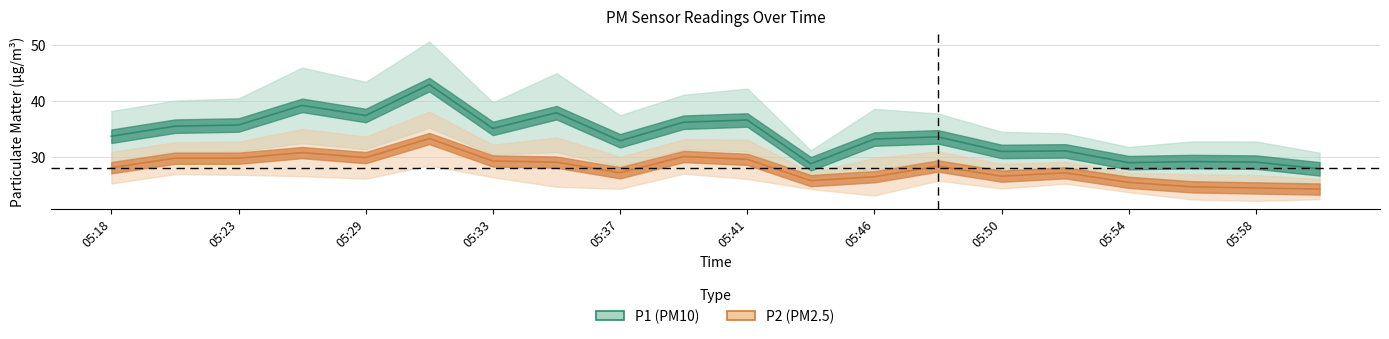

What is the smallest value displayed?

24.3